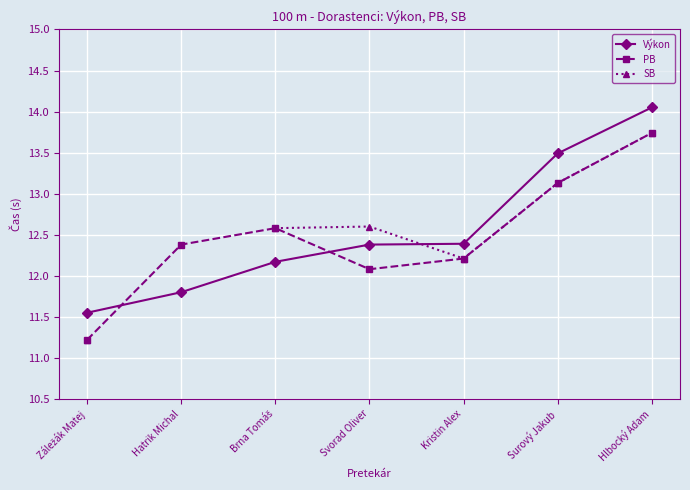

The value of PB at Záležák Matej is 14.7. True or false?

False